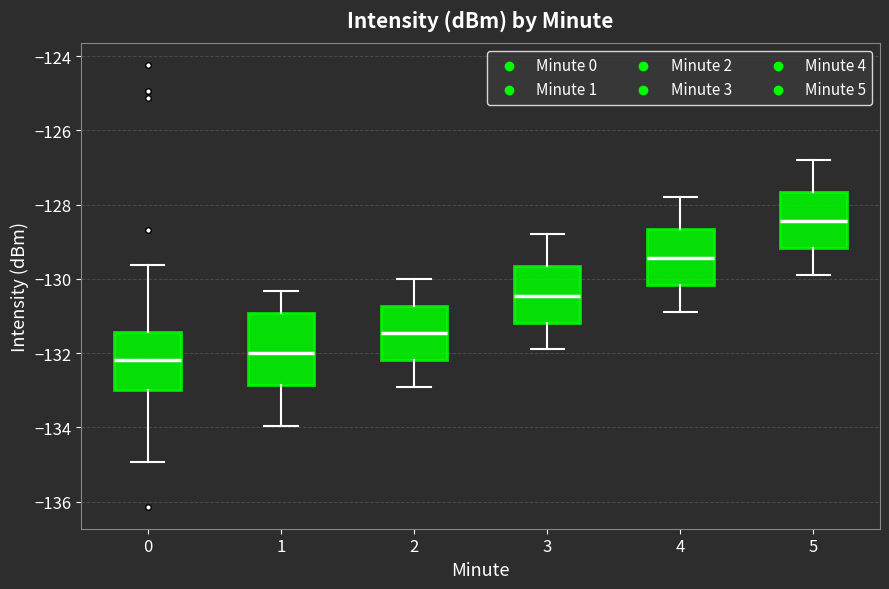

Which box is the tallest, from its lower edge to its upper edge?

1